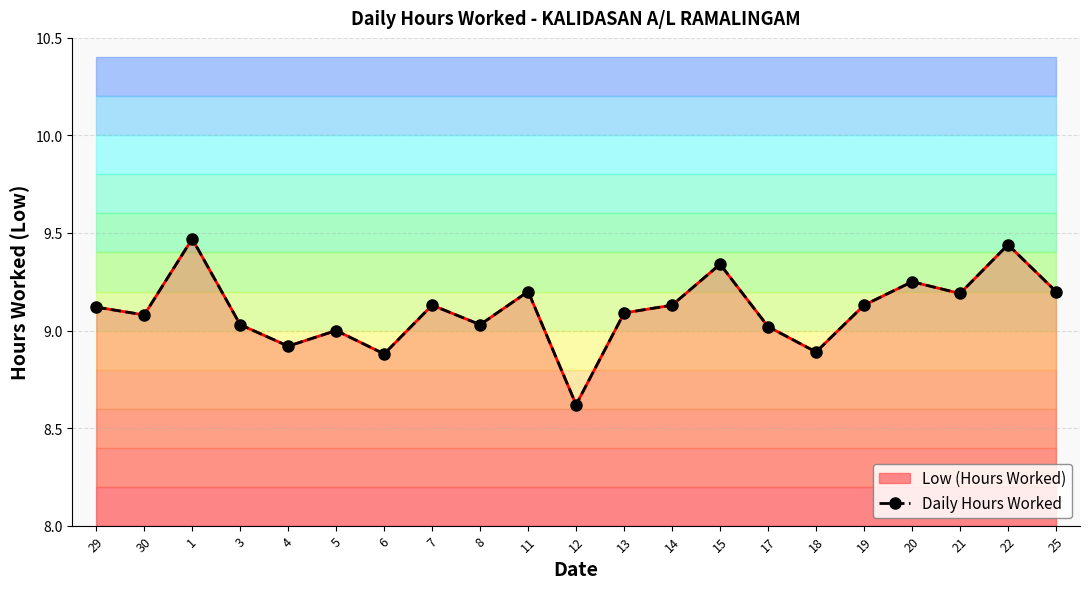

How many lines are shown in the chart?

1